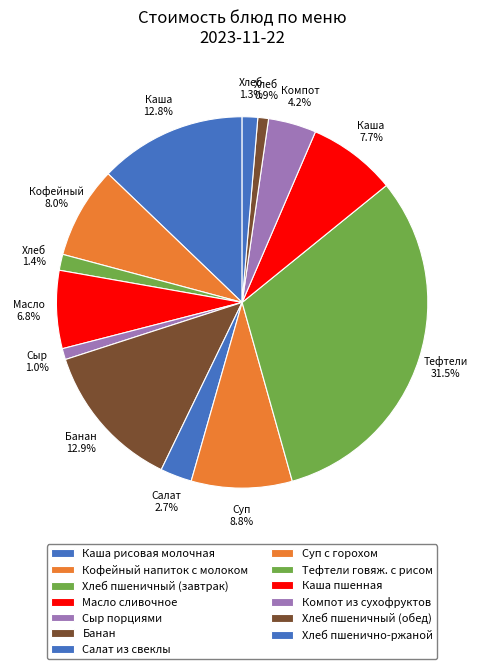

True or false: Суп с горохом accounts for 1% of the total.

False